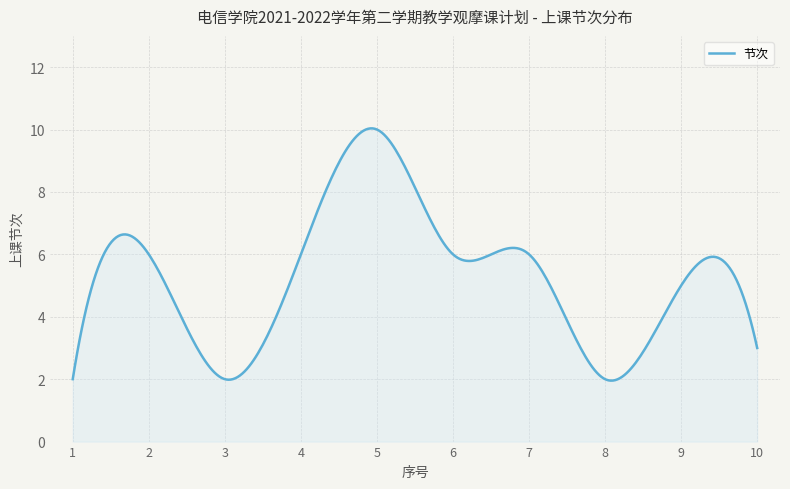

What is the maximum value shown in the chart?

10.0